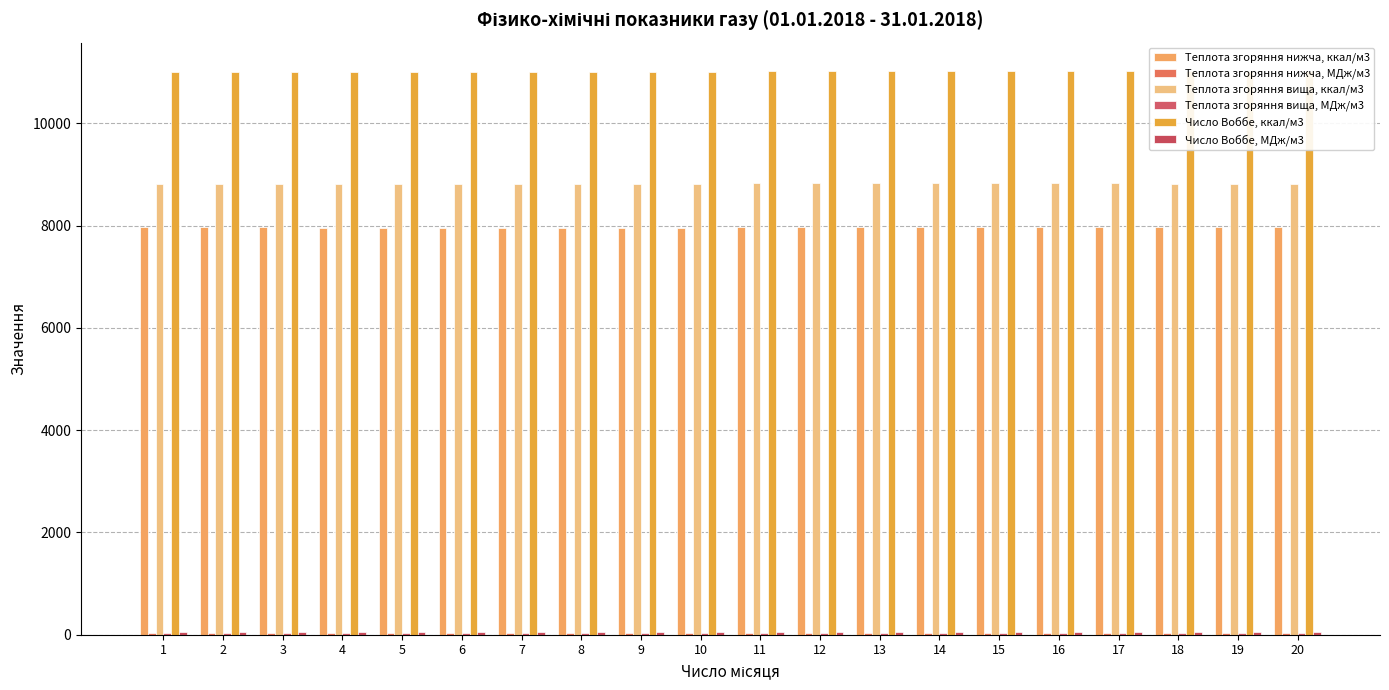

At which category is the sum across all series the highest?

11